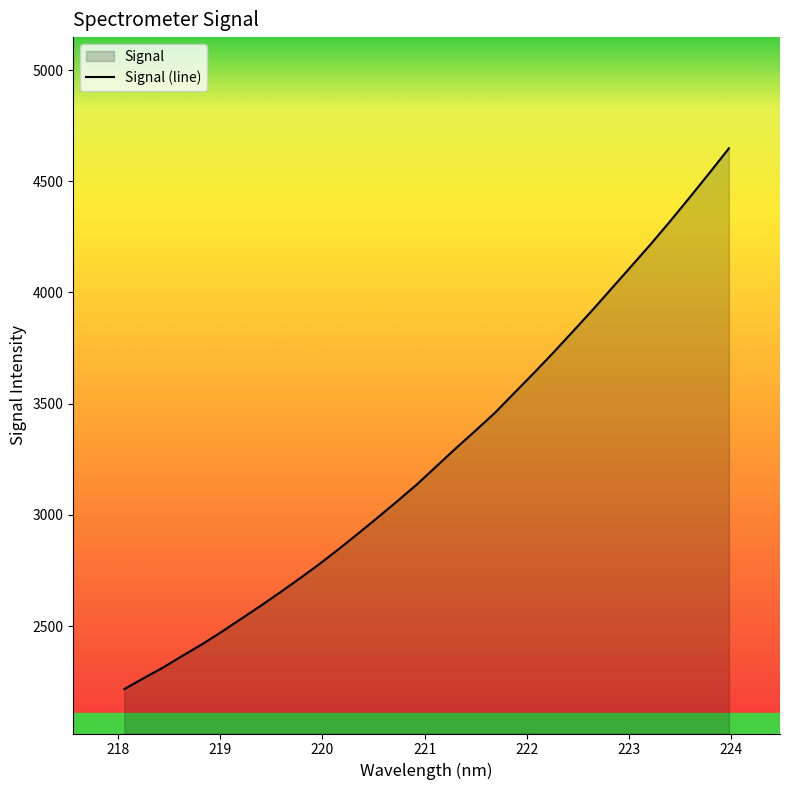

What is the value of the 13th point from the left?

2917.4